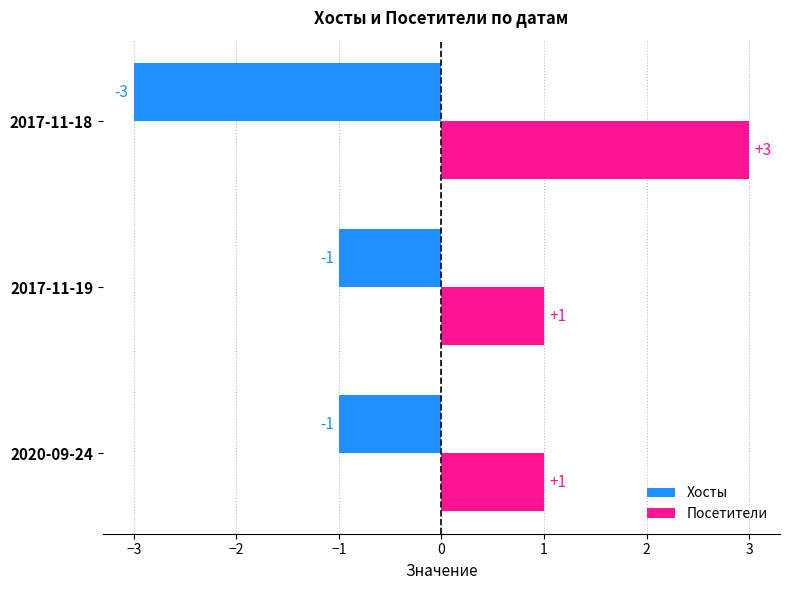

What is the maximum value shown in the chart?

3